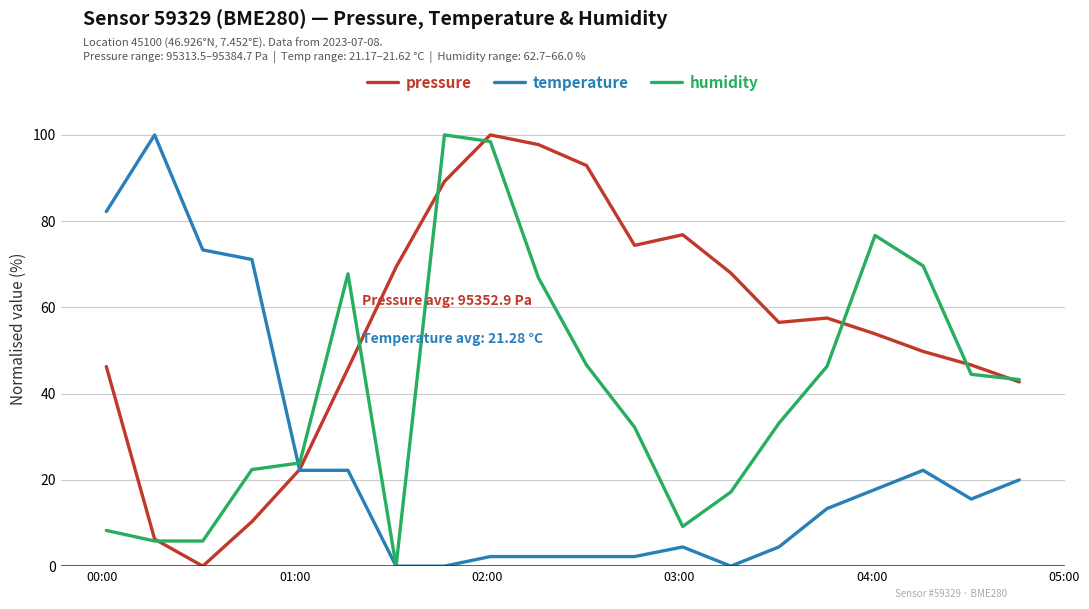

After their last crossing, which series has the higher values: humidity or pressure?

humidity